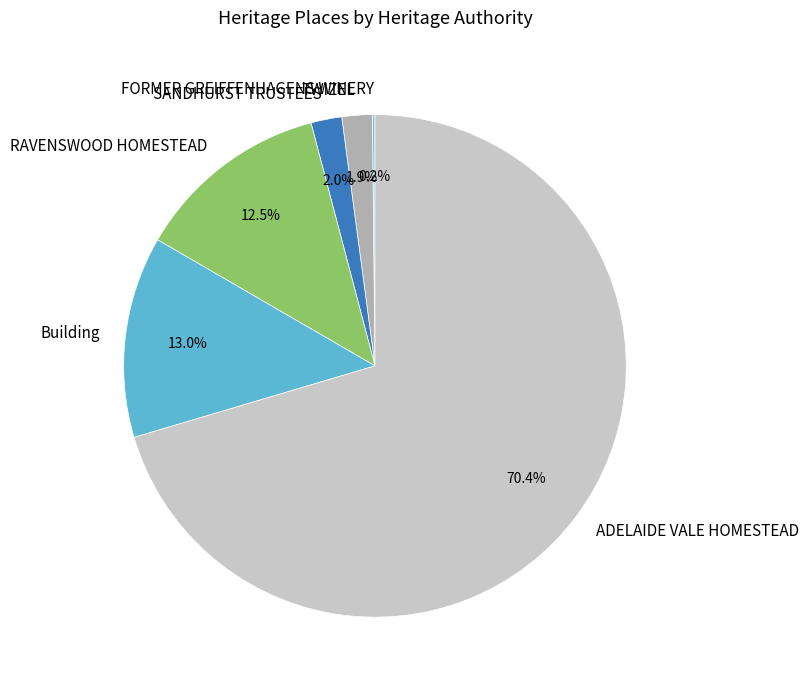

To the nearest percent, what is the combined percentage of SANDHURST TRUSTEES and Building?

15%